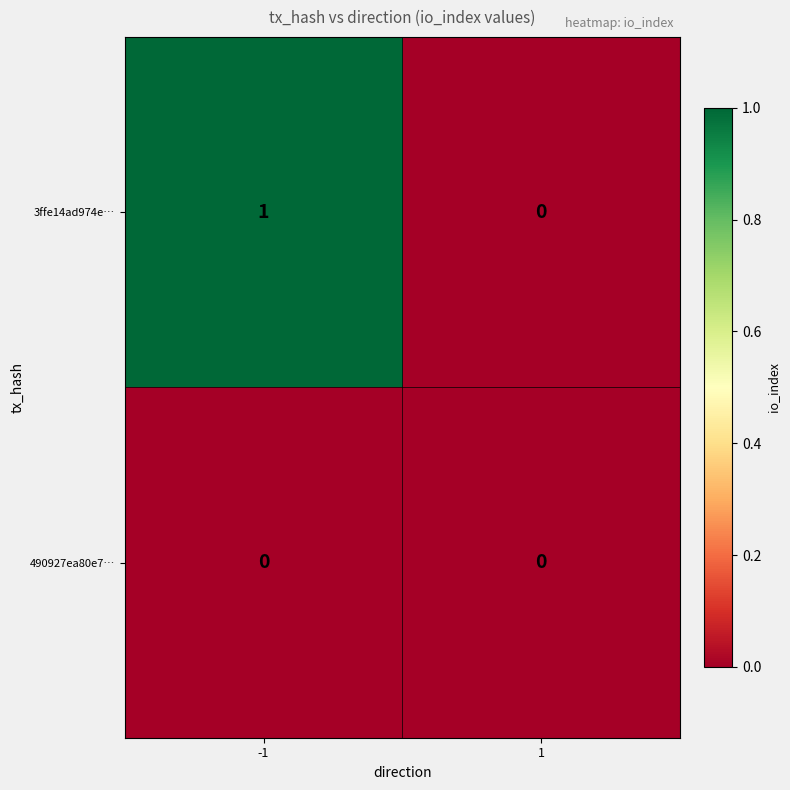

Reading right to left, what are all the values shown in this chart?

3ffe14ad974e…: 1=0	-1=1
490927ea80e7…: 1=0	-1=0